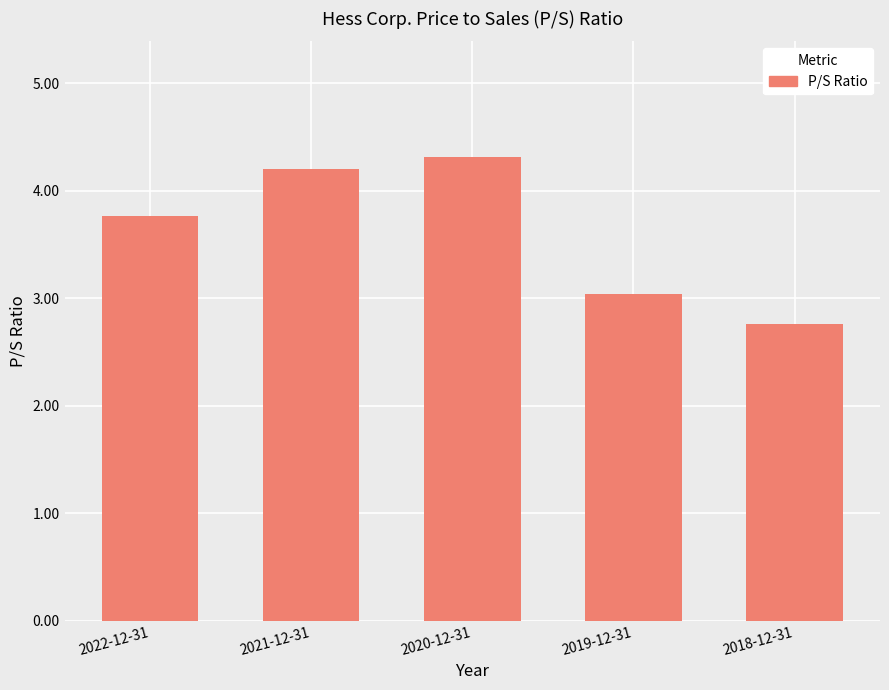

True or false: the data shows 2.8 at 2018-12-31.

True